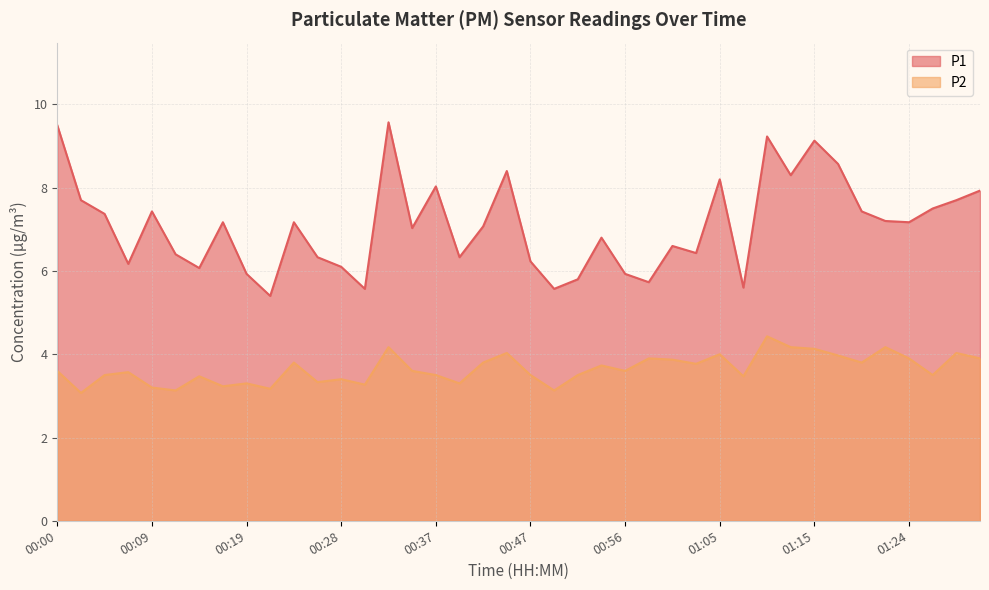

Which label corresponds to the smallest value in the chart?

00:02